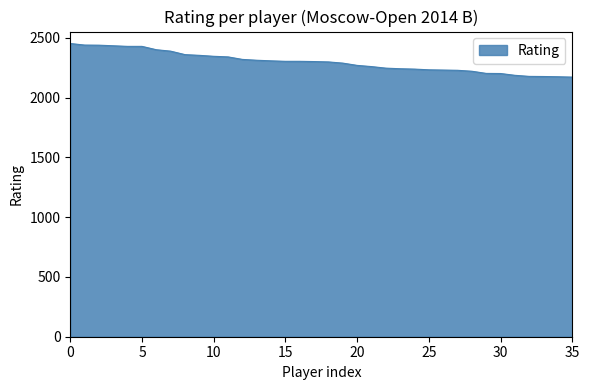

What is the average value?

2297